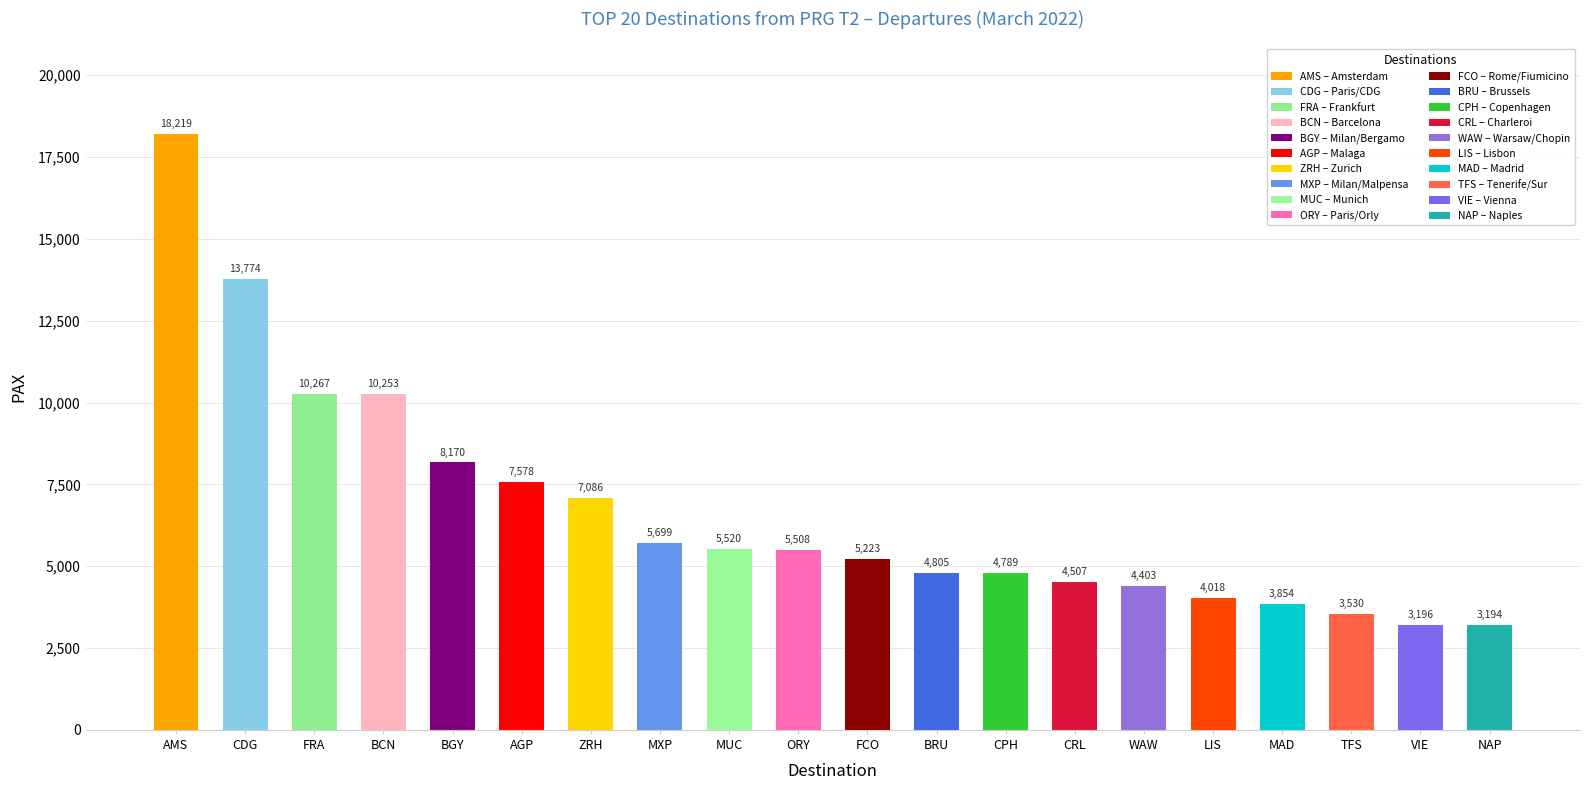

Count the number of categories in the chart.

20